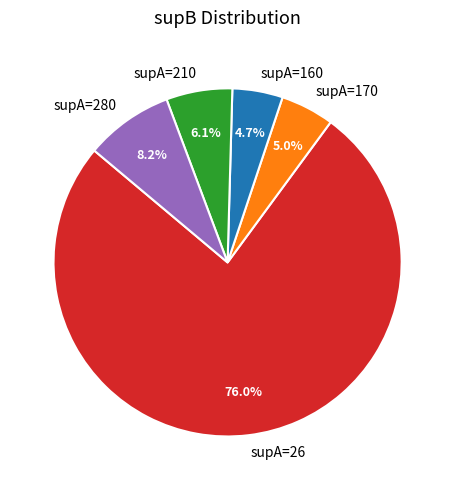

Is the sum of supA=210 and supA=170 greater than half?

No